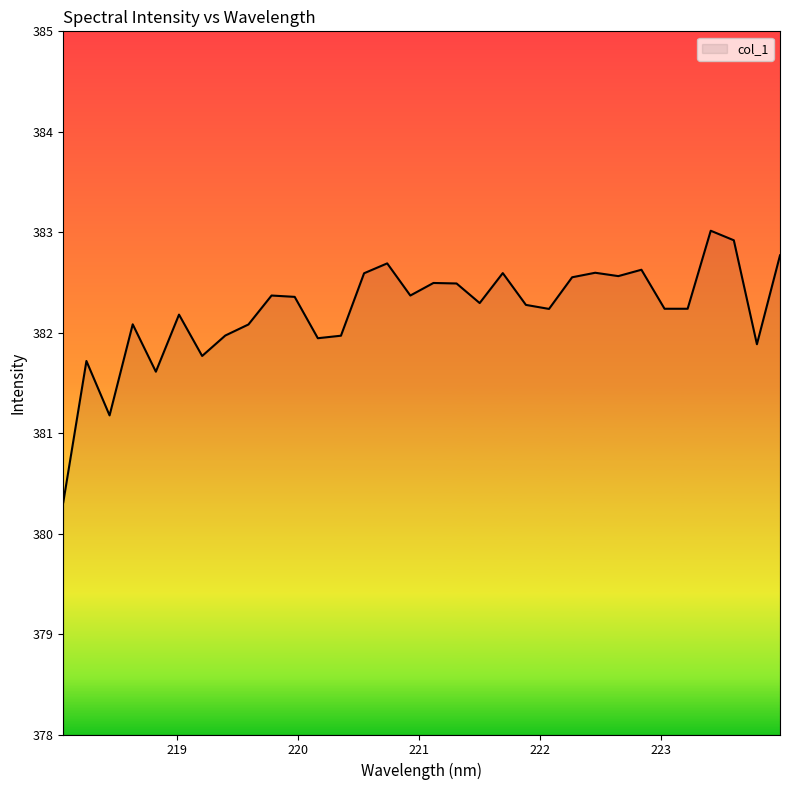

What is the difference between the maximum and minimum values?

2.7